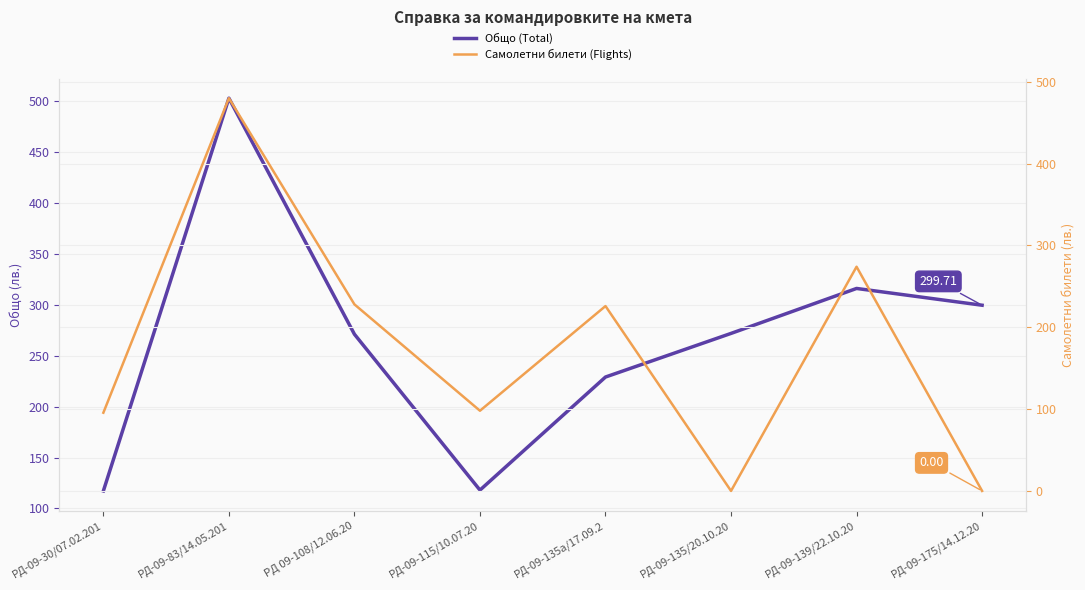

What is the minimum value for Общо (Total)?

117.2